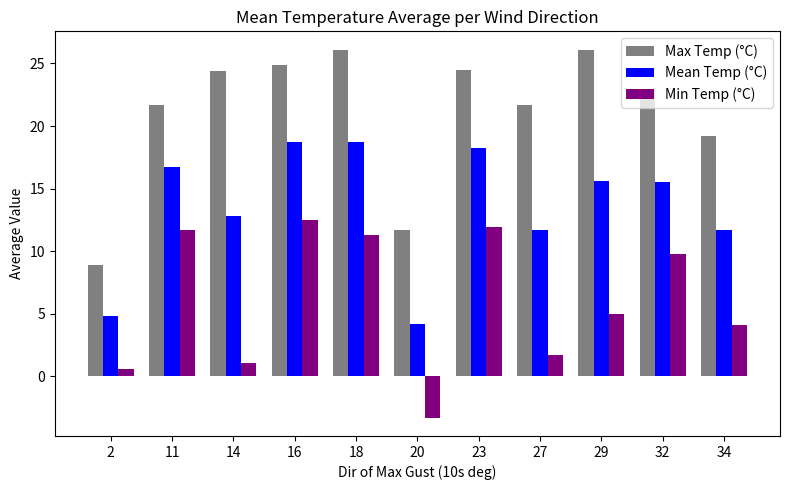

What is the maximum value for Max Temp (°C)?

26.1